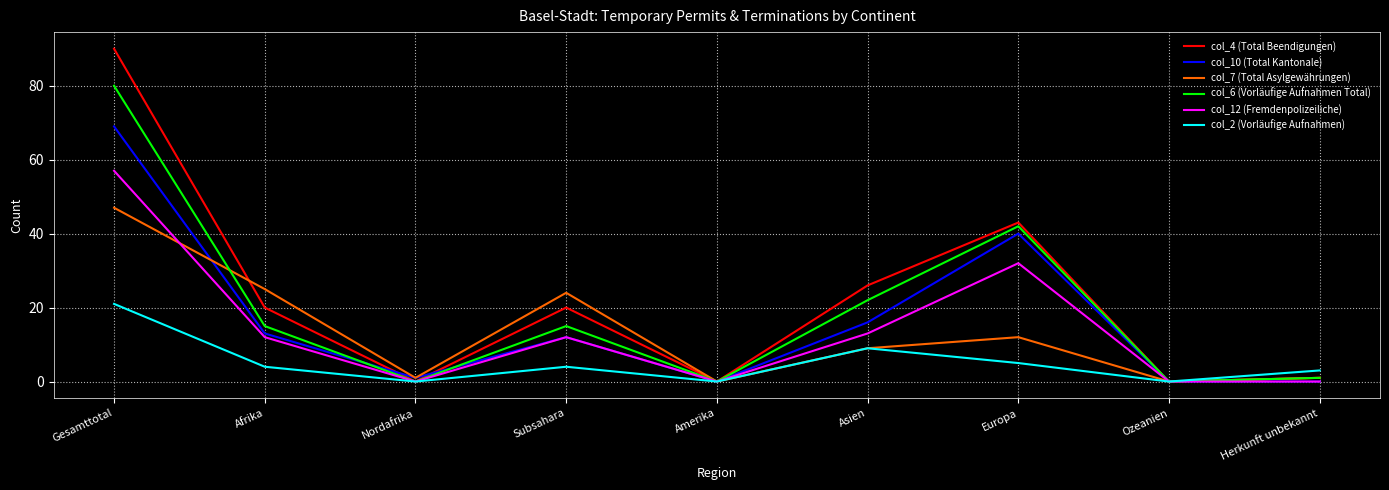

True or false: col_10 (Total Kantonale) has more than 1 points higher than both neighbors.

True